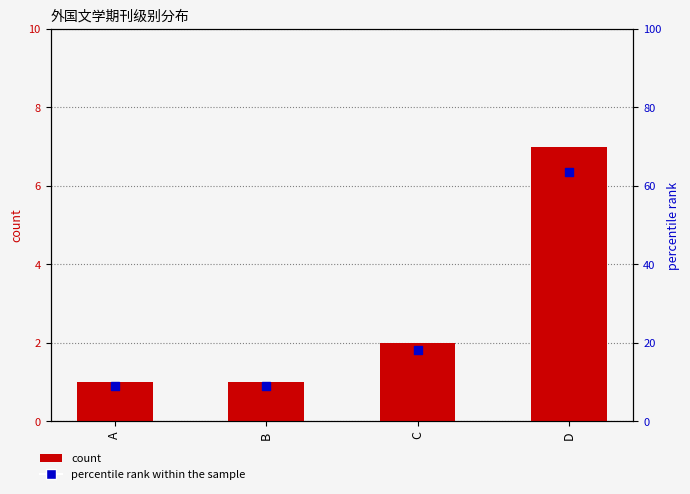

Which series contains the lowest Y value?

count